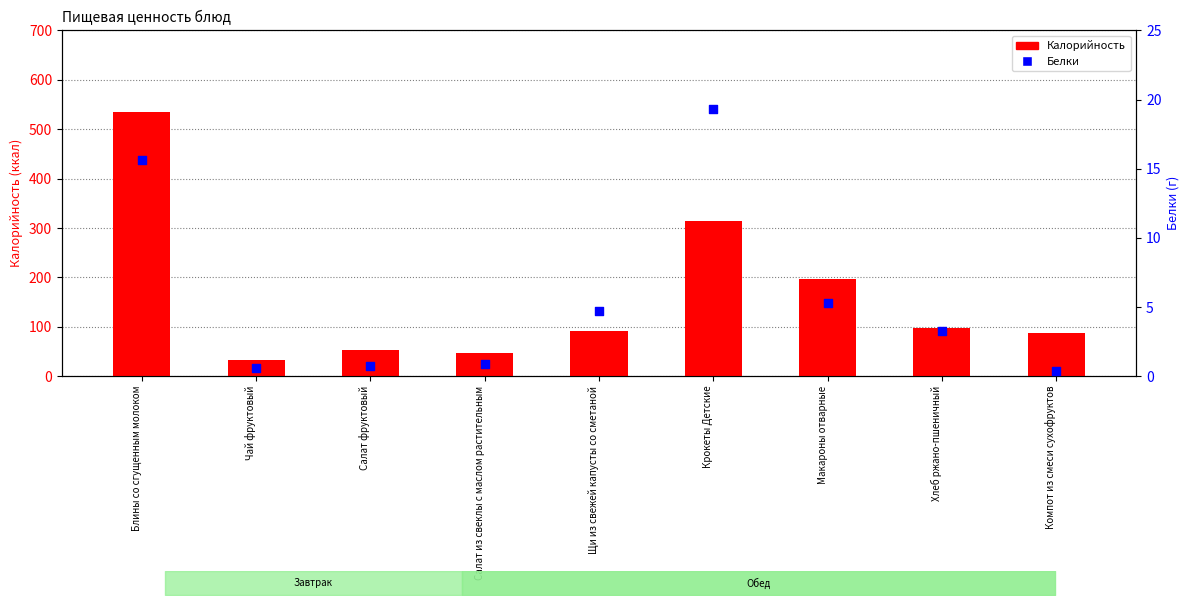

What are all the series names shown in the legend?

Калорийность, Белки